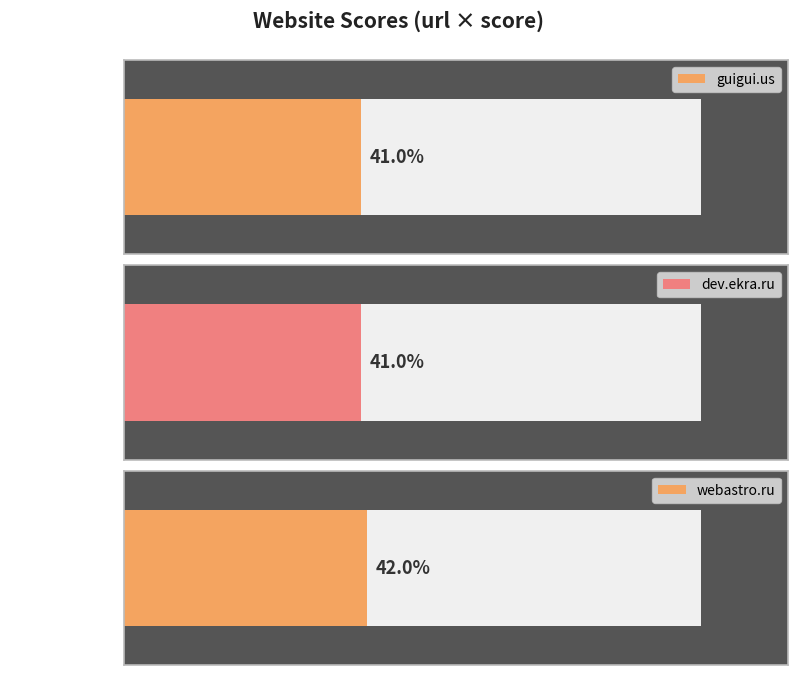

Reading left to right, list all the values displayed in this chart.

guigui.us=41	dev.ekra.ru=41	webastro.ru=42